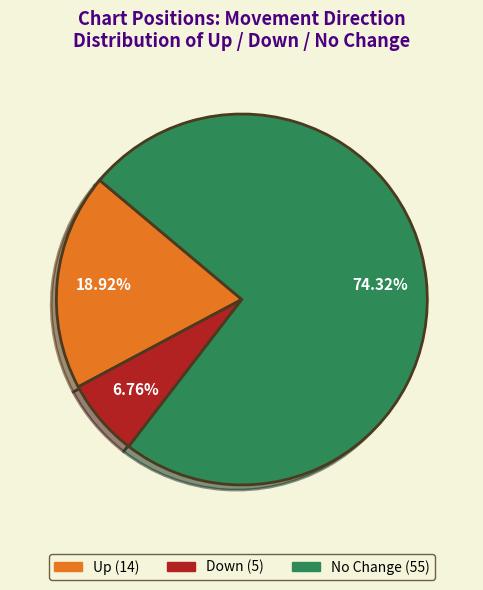

Count the number of slices in the pie.

3